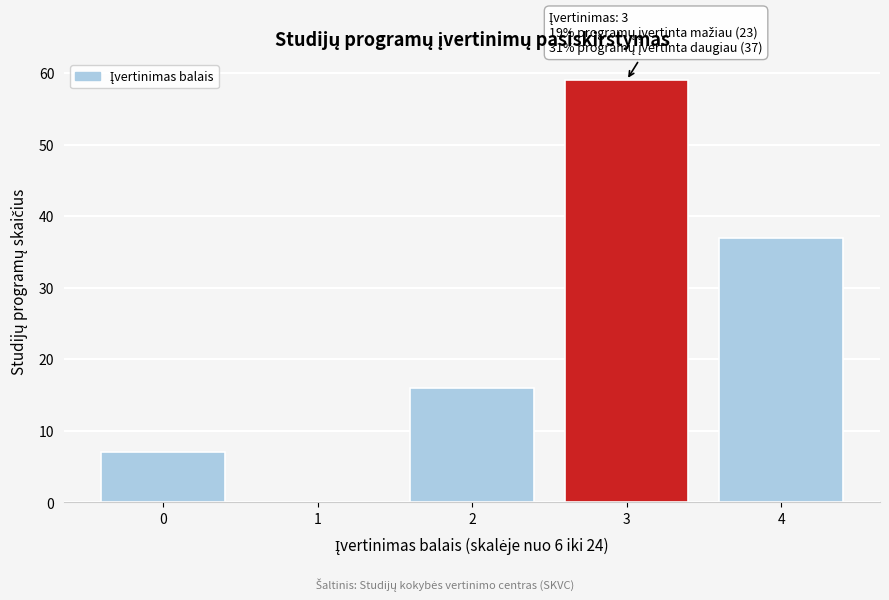

Reading left to right, what are all the values shown in this chart?

0=7	1=0	2=16	3=59	4=37